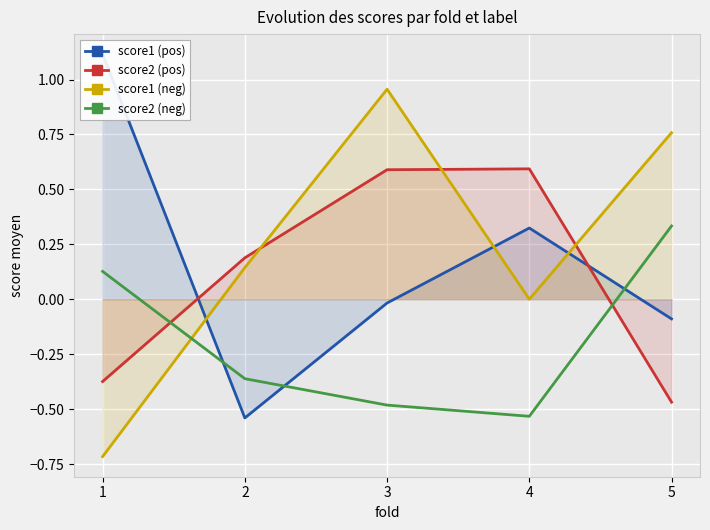

How many values in the score2 (pos) series exceed 0?

3